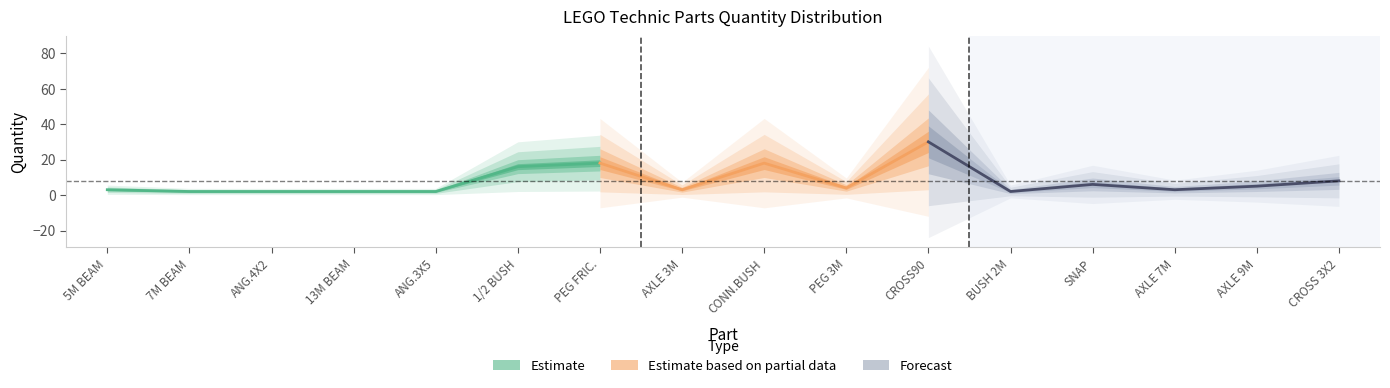

What is the smallest value displayed?

2